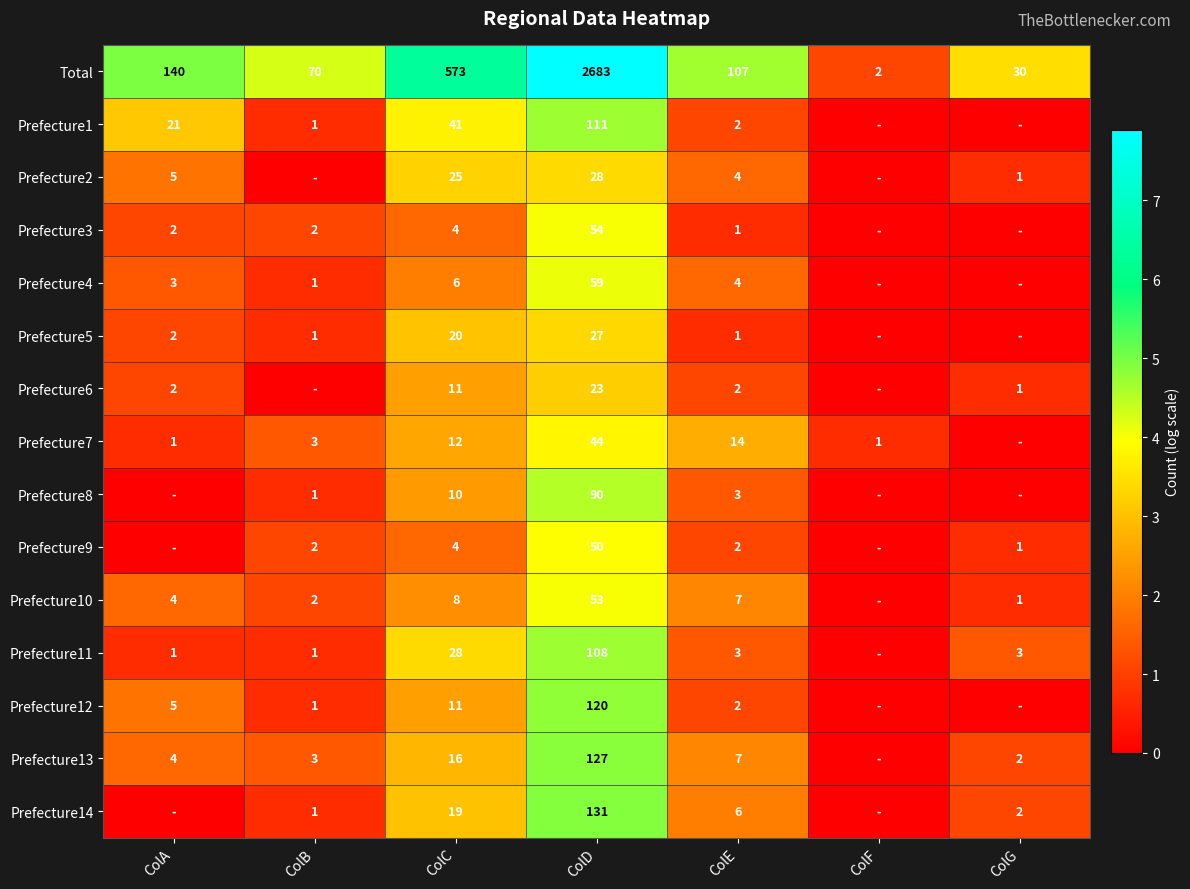

The value of Prefecture13 at ColA is 4. True or false?

True